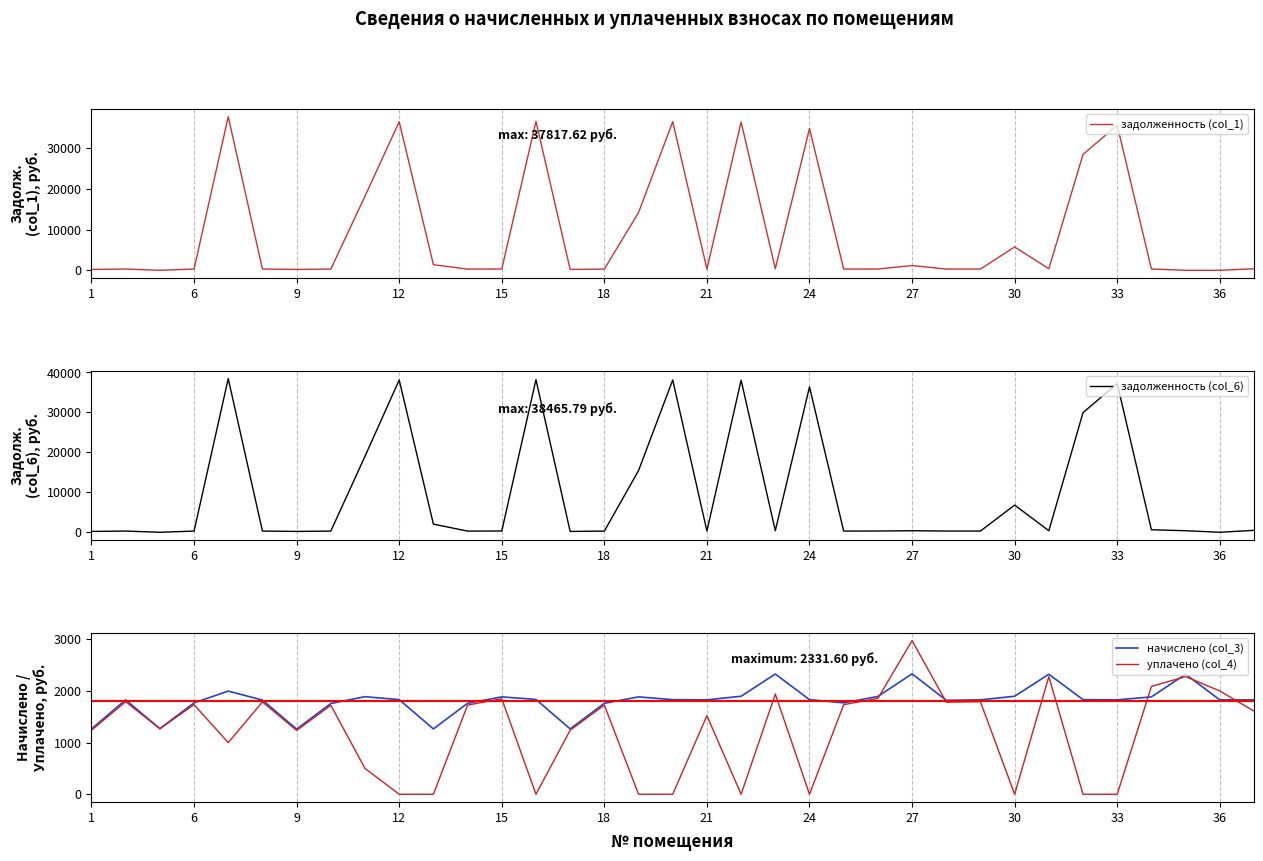

The value of уплачено (col_4) at 1 is 1239.9. True or false?

True